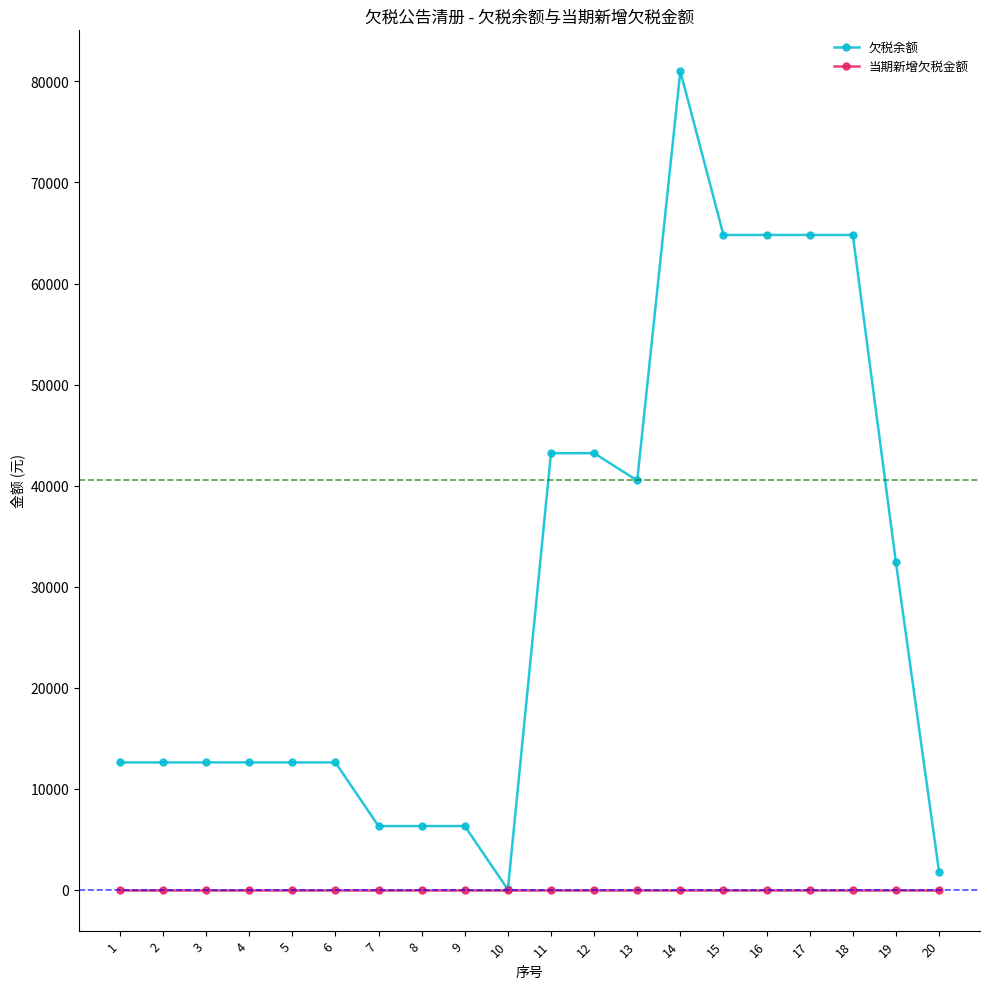

True or false: 欠税余额 has a value of 12600.0 at 6.

True